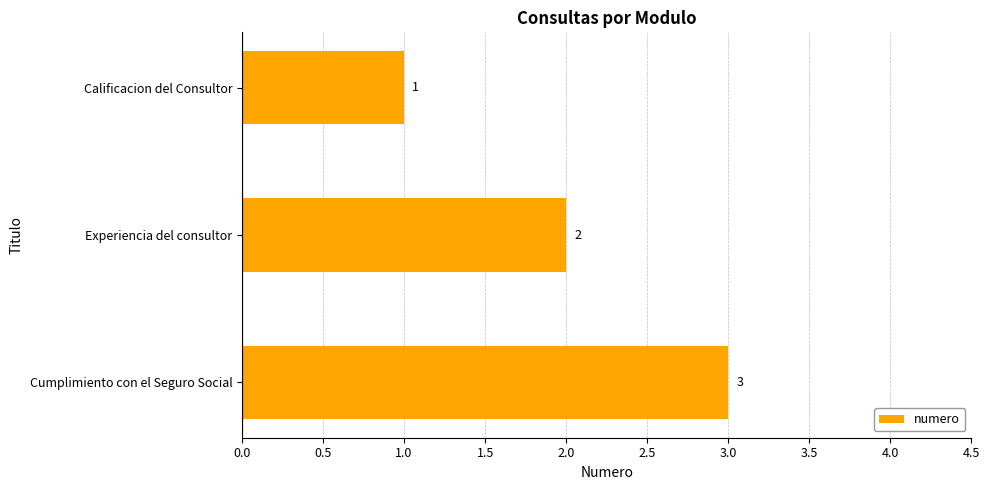

List the labels in order of value, smallest first.

Calificacion del Consultor, Experiencia del consultor, Cumplimiento con el Seguro Social